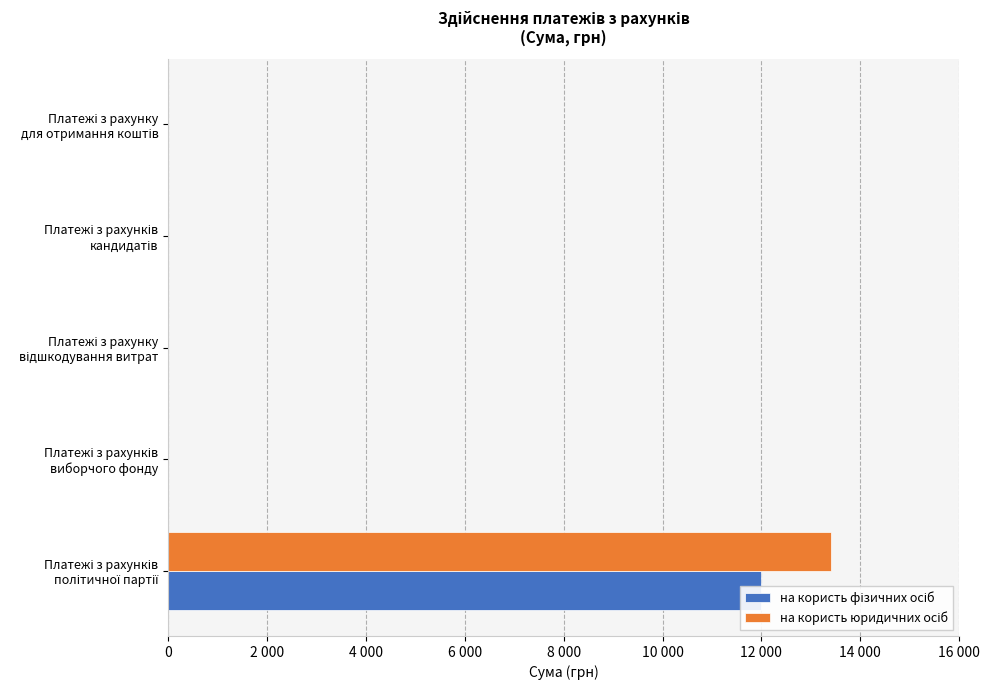

What is the difference between the maximum and minimum values in the на користь юридичних осіб series?

13402